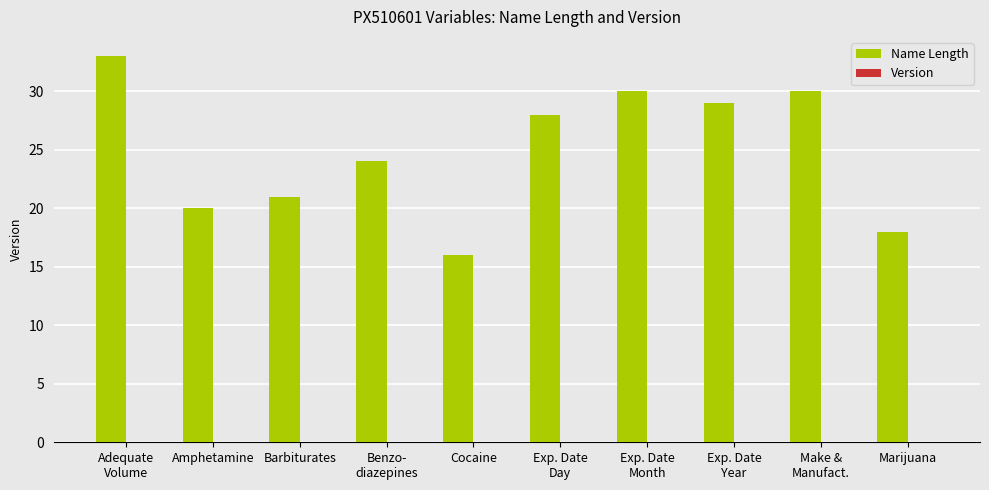

What is the greatest value displayed?

33